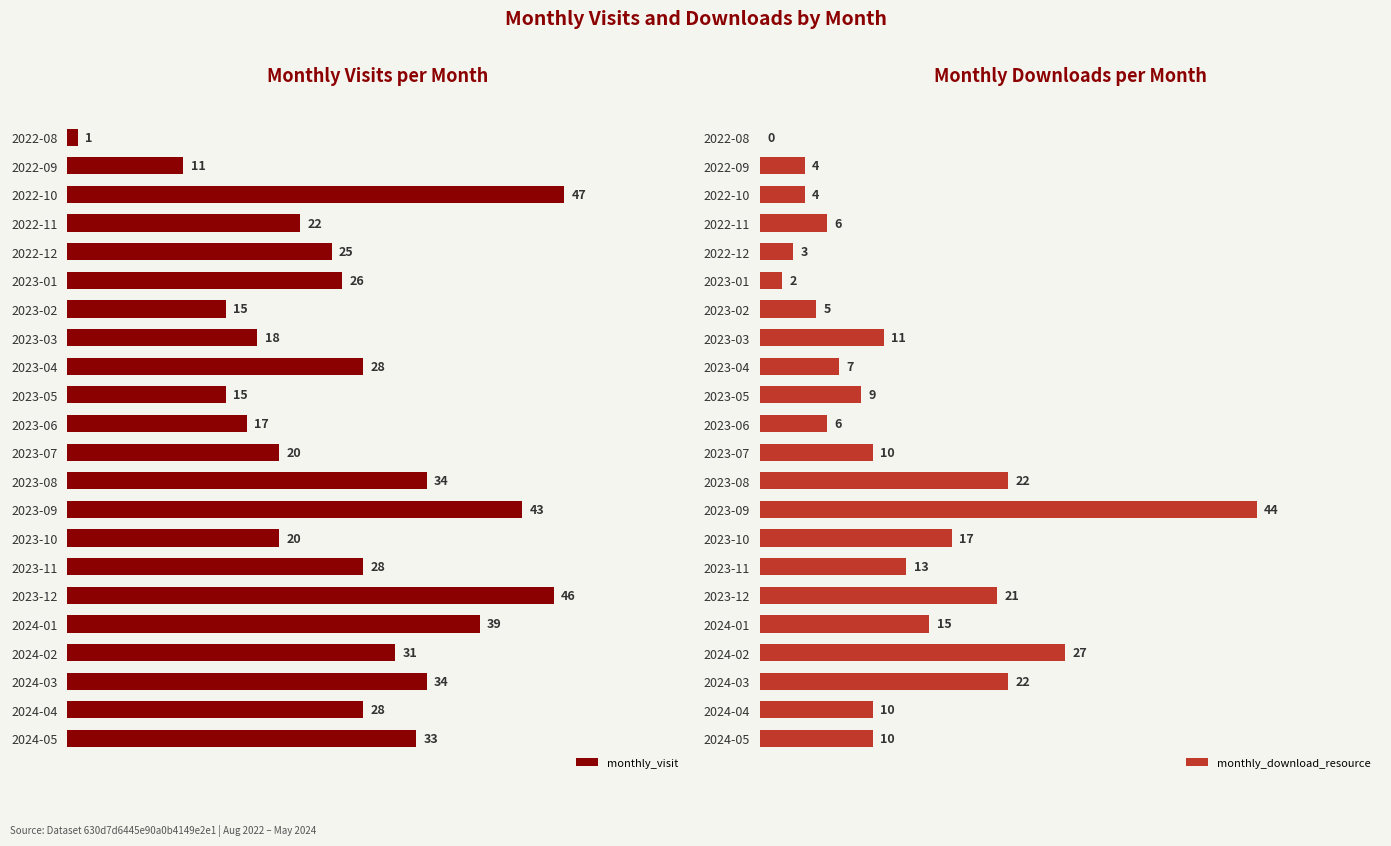

How many groups of bars are there?

22